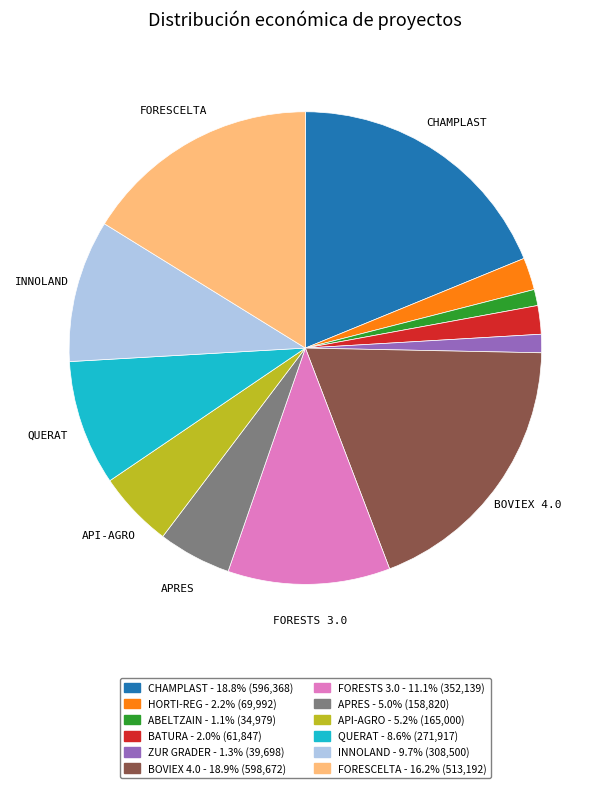

What is the ratio of the value at CHAMPLAST to the value at APRES?

3.8